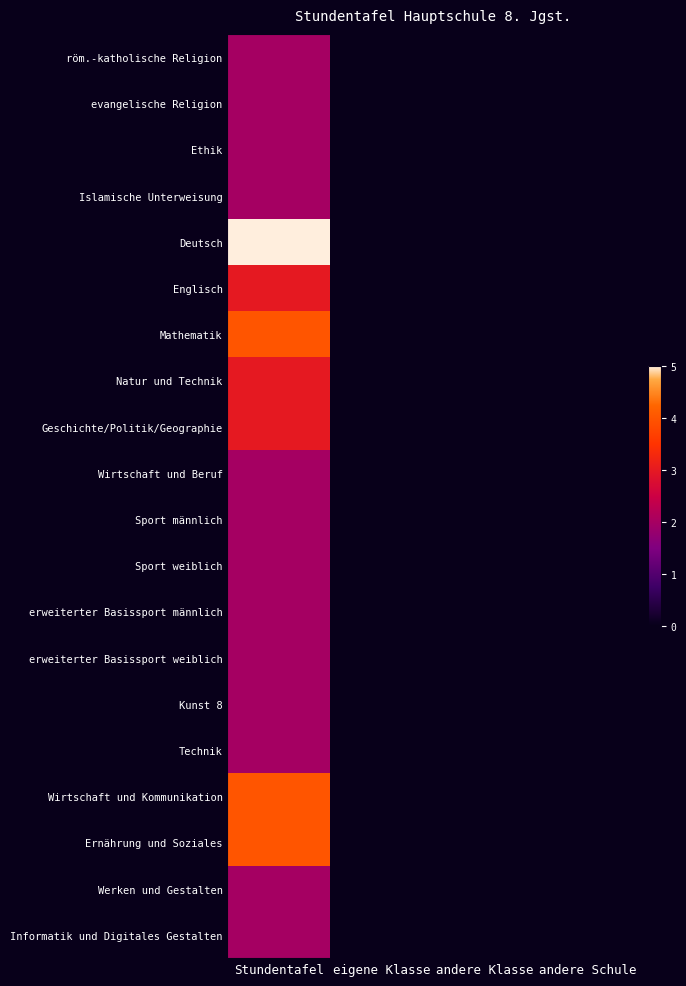

How many distinct data groups are displayed?

20